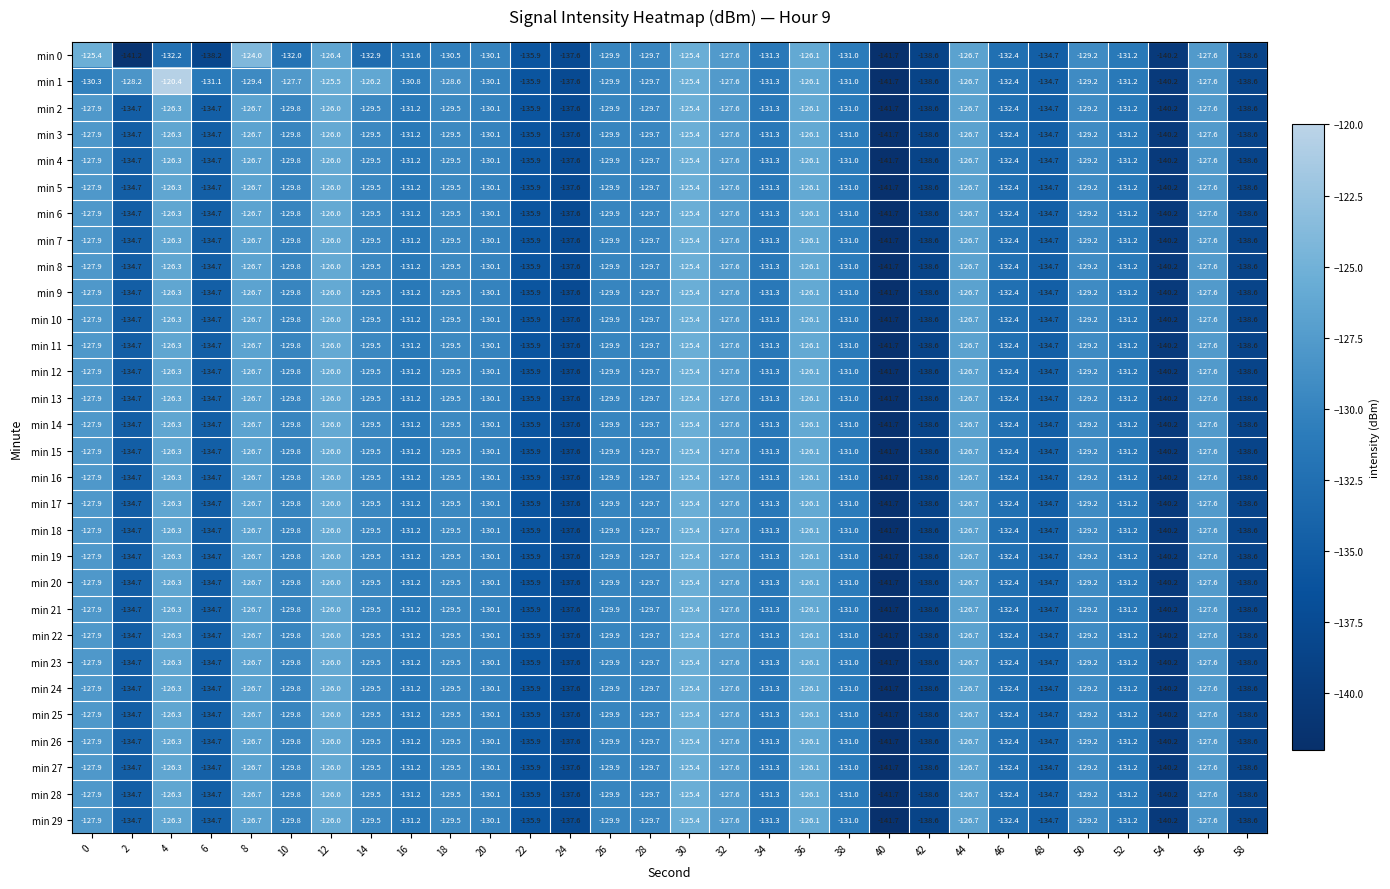

Which series changed the most between 0 and 38?

min 0